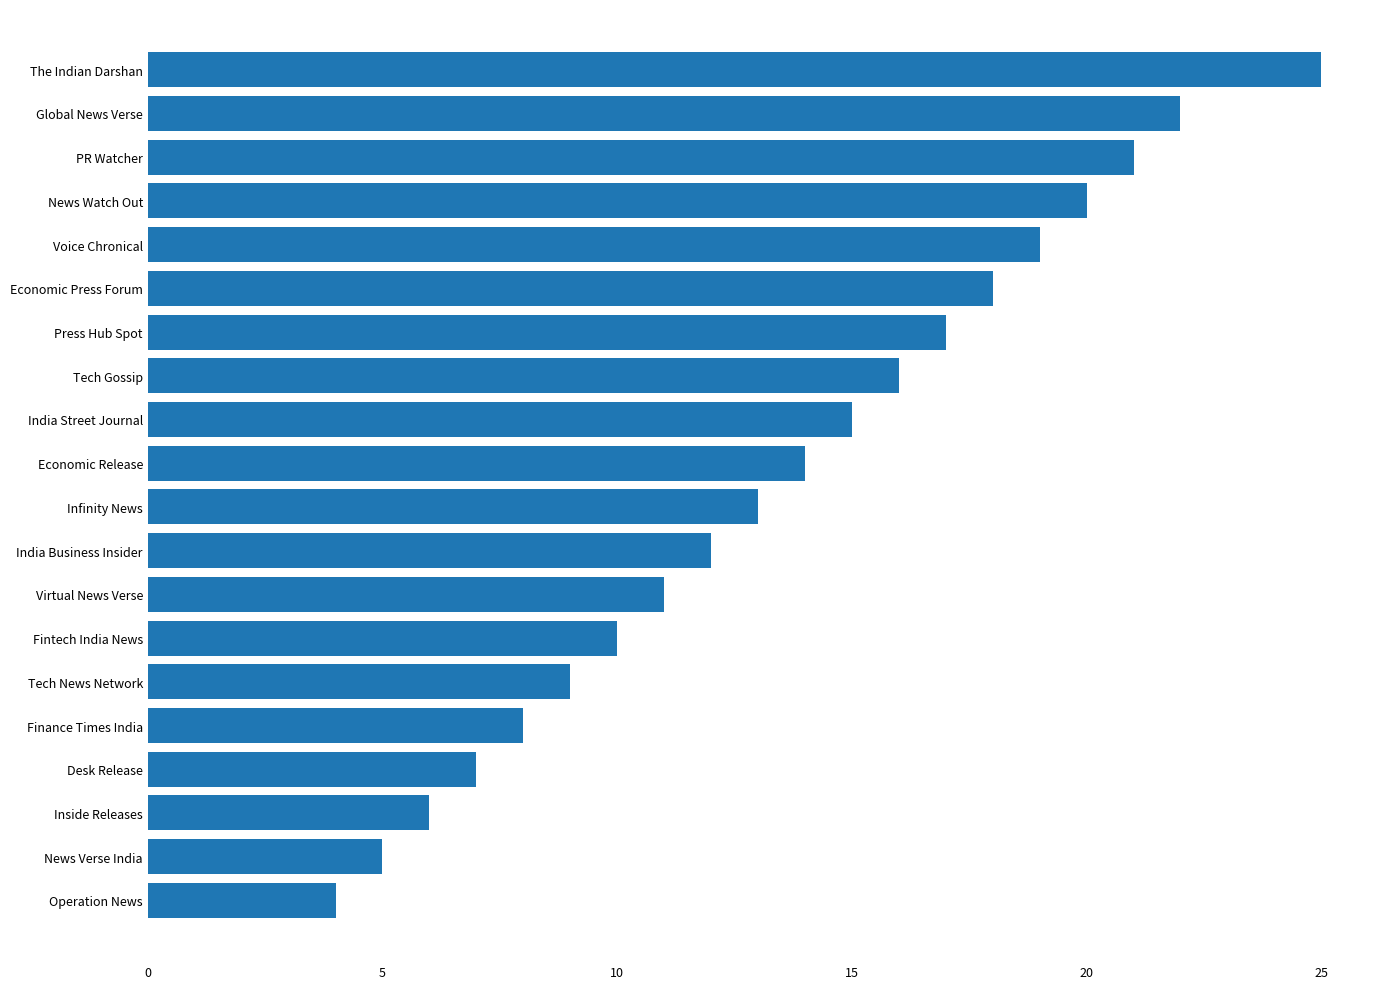

What is the sum of all values?

272